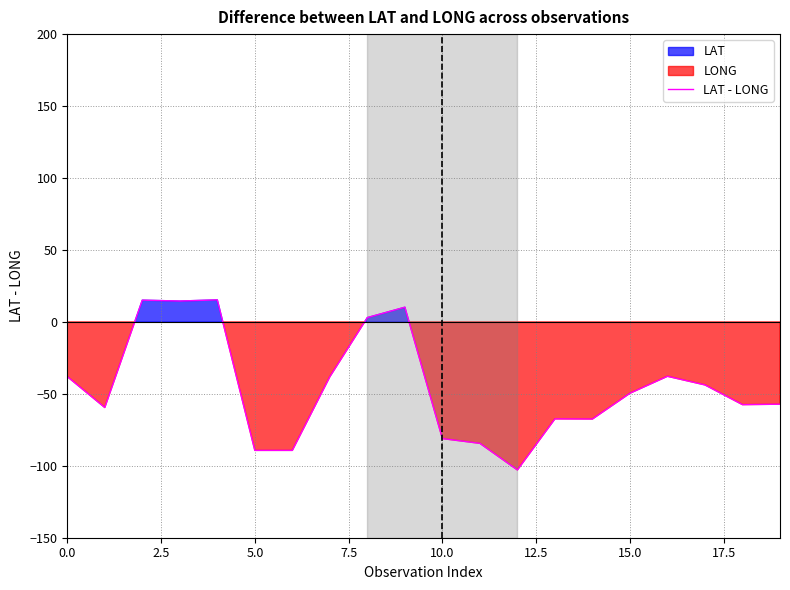

Does the chart display data point markers on the line(s)?

No